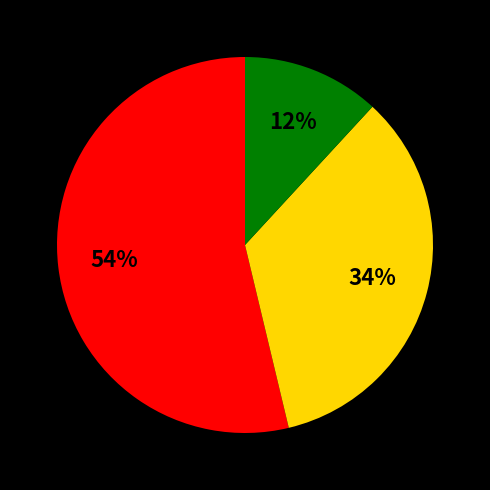

To the nearest percent, what is the difference between the largest and smallest slice percentages?

42%